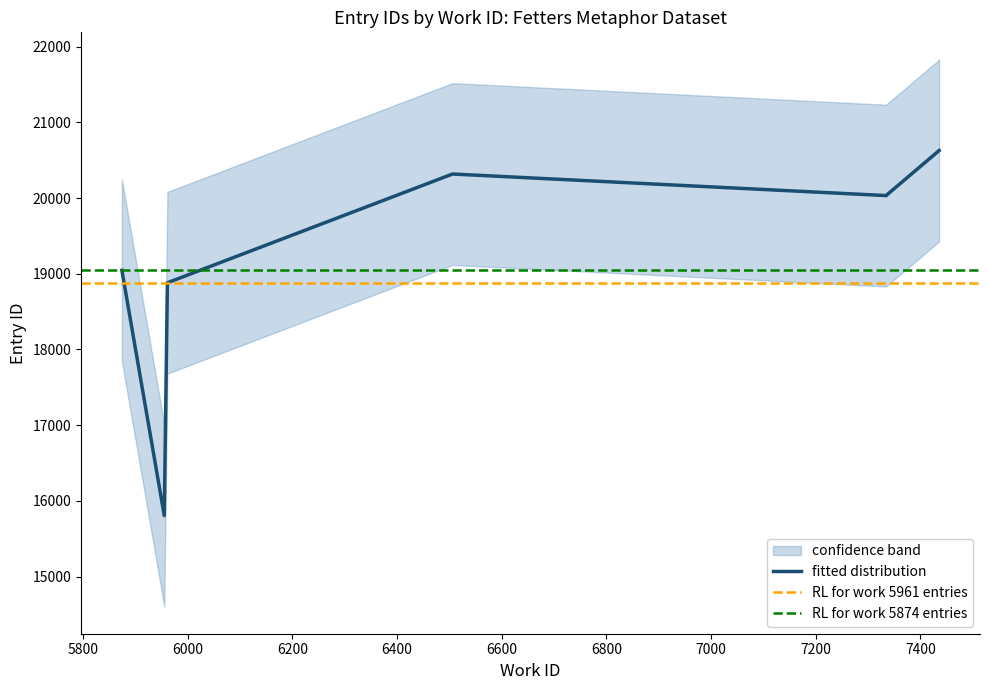

What is the minimum value shown in the chart?

15807